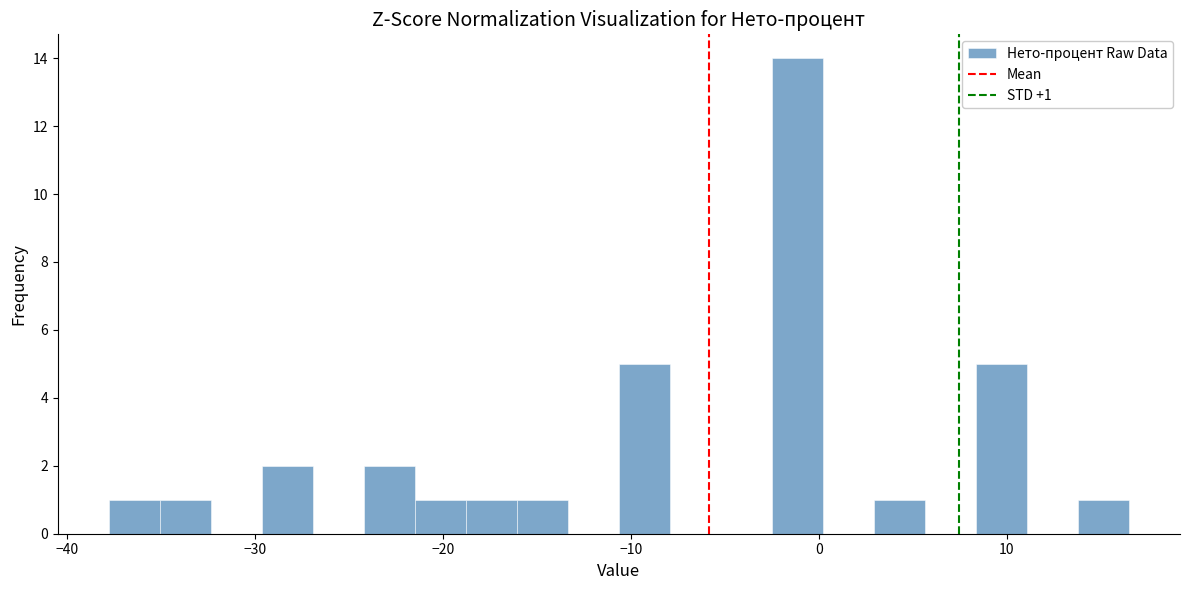

Read against the x-axis, roughly where is the centre of the tallest bar?

-1